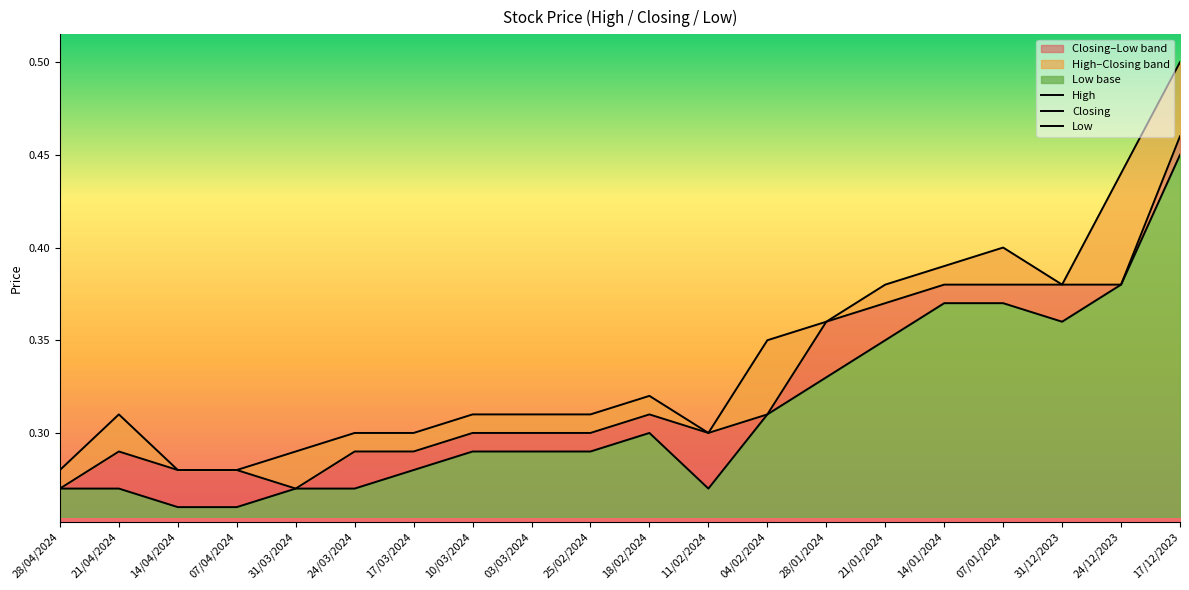

How many interior local valleys does the High series have?

2